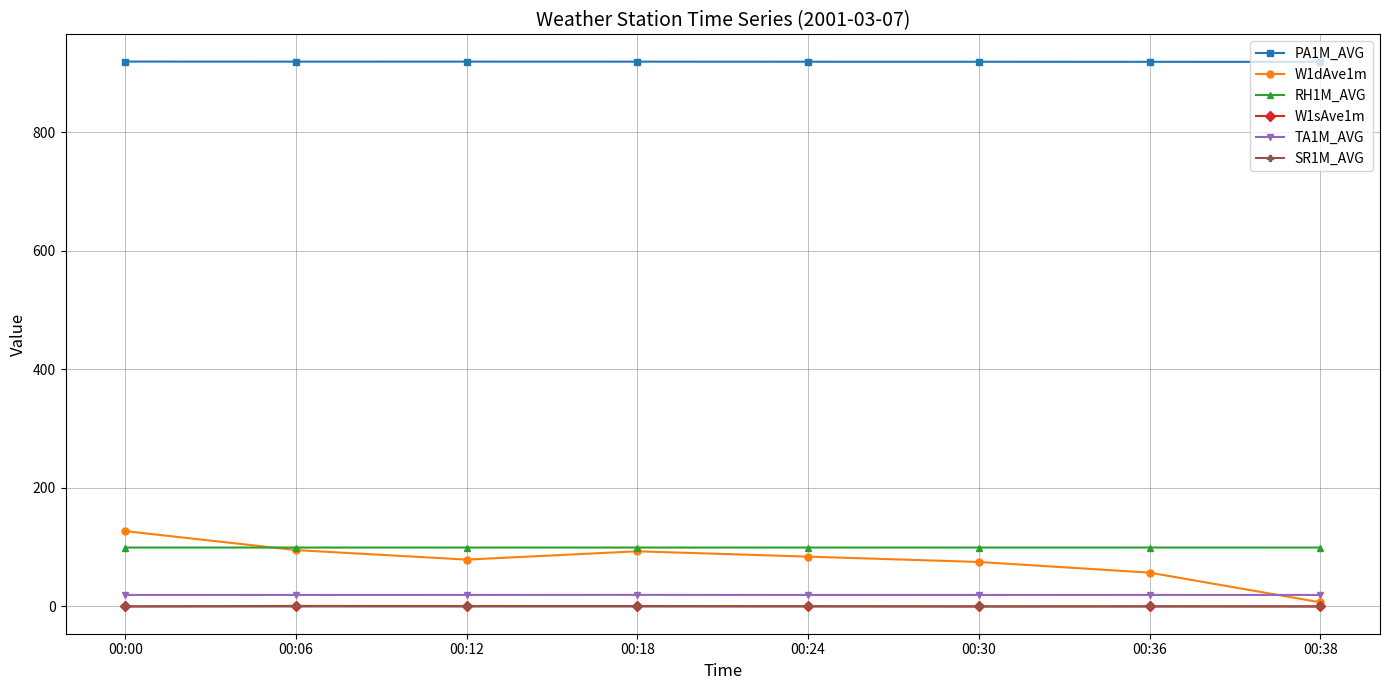

Does the chart have visible grid lines?

Yes